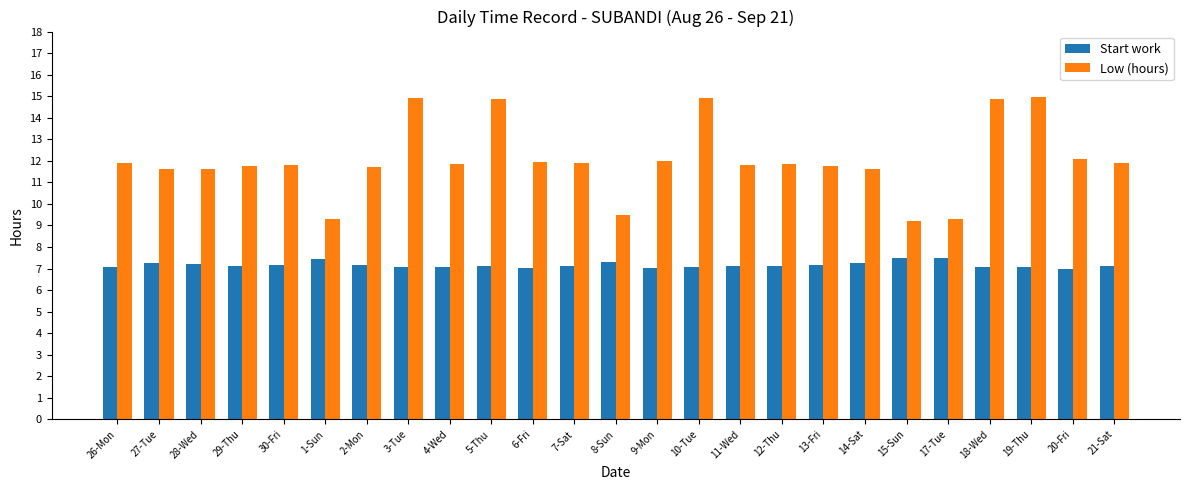

What is the difference between the highest and lowest values at 21-Sat?

4.8